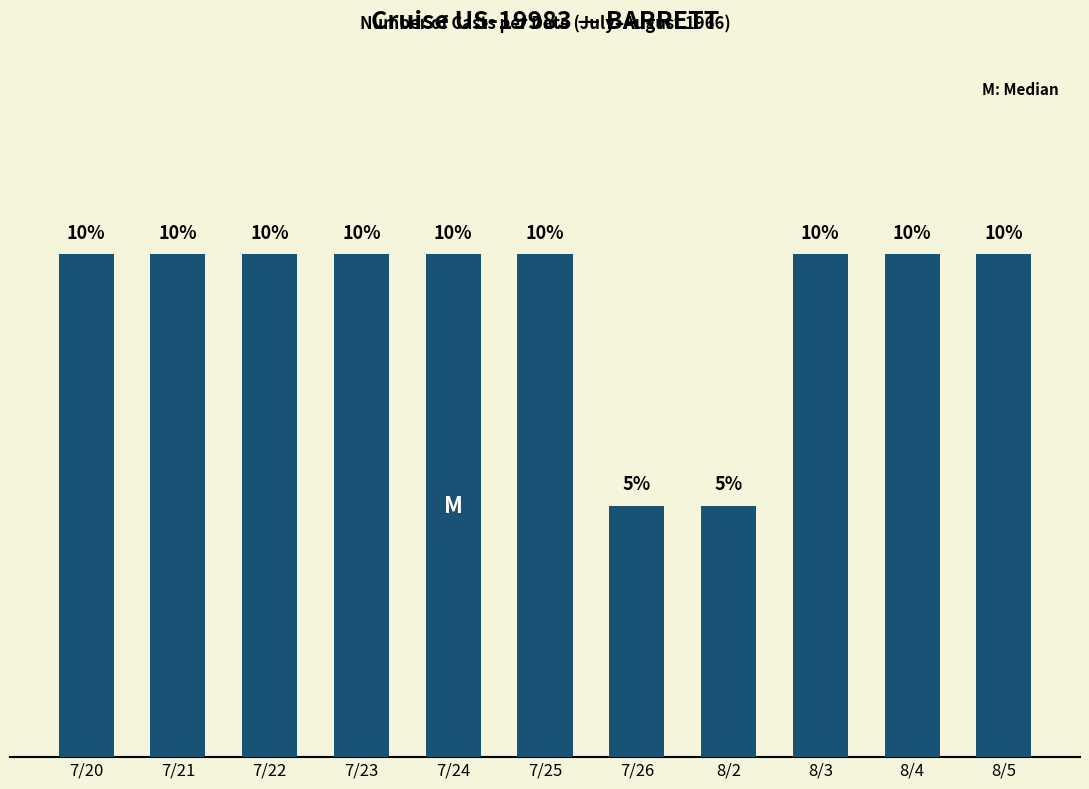

True or false: the data shows 2 at 7/22.

True